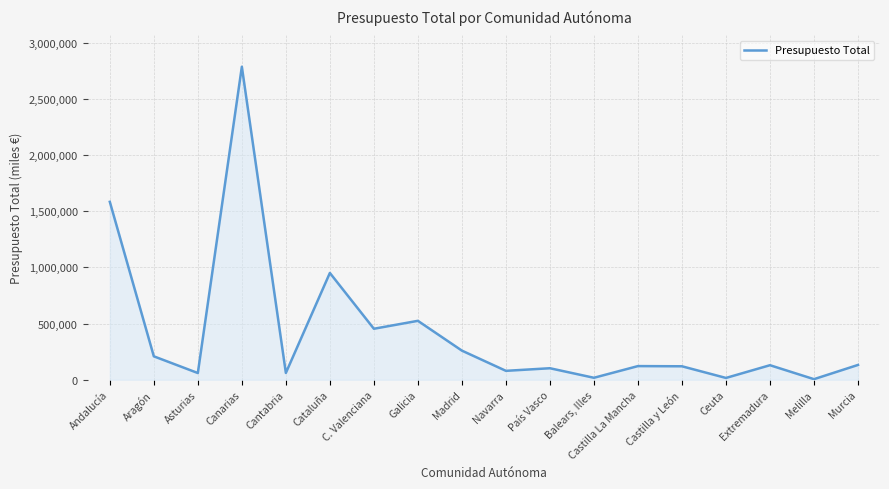

Is it true that the value at Aragón is 208536.2?

True